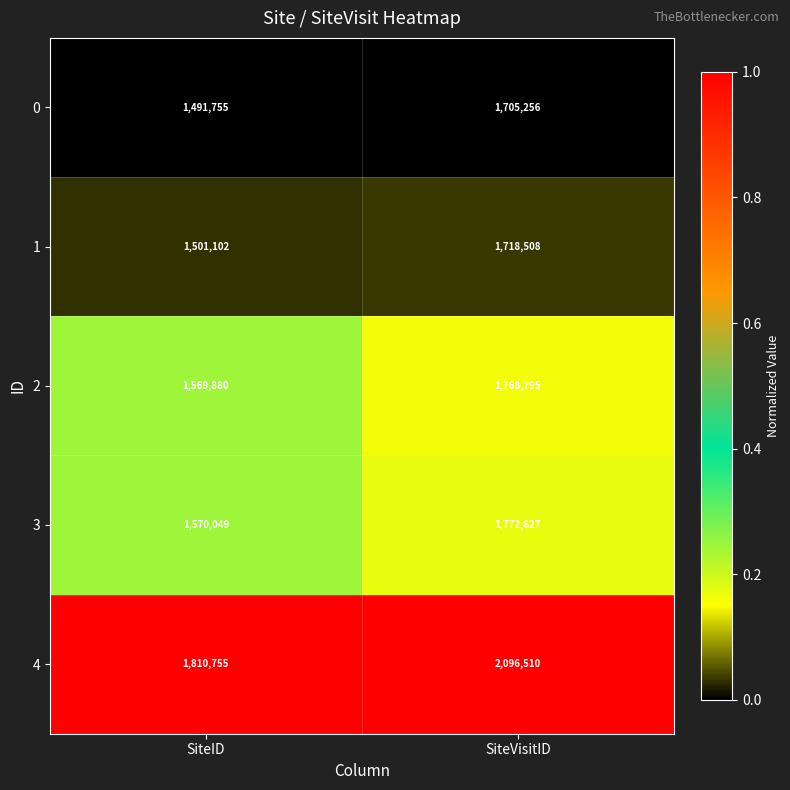

Which series has the largest total across all categories?

4